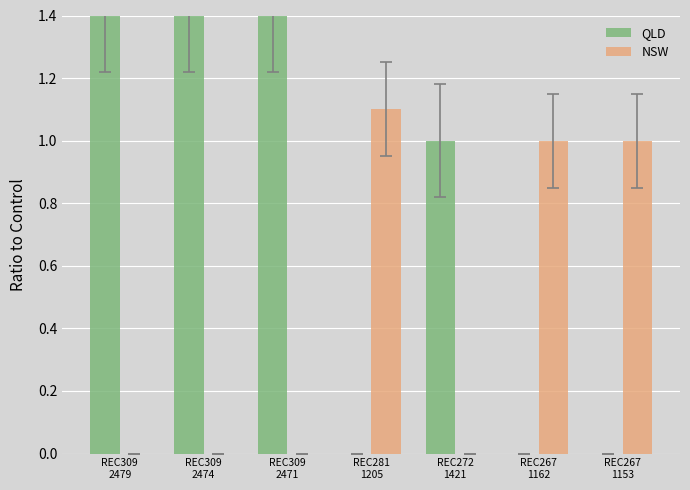

Reading right to left, transcribe all the data shown in this chart.

QLD: REC267
1153=0.0	REC267
1162=0.0	REC272
1421=1.0	REC281
1205=0.0	REC309
2471=1.4	REC309
2474=1.4	REC309
2479=1.4
NSW: REC267
1153=1.0	REC267
1162=1.0	REC272
1421=0.0	REC281
1205=1.1	REC309
2471=0.0	REC309
2474=0.0	REC309
2479=0.0